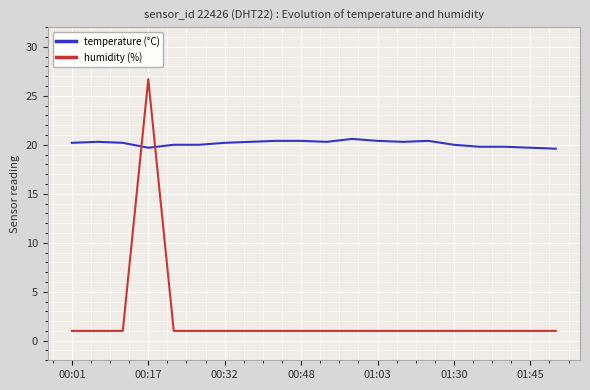

Rank the series by their maximum value, from highest to lowest.

humidity (%), temperature (°C)